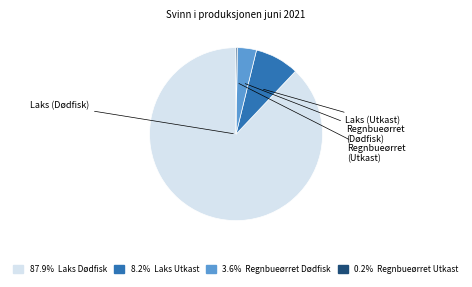

Is there a majority slice in this chart?

Yes